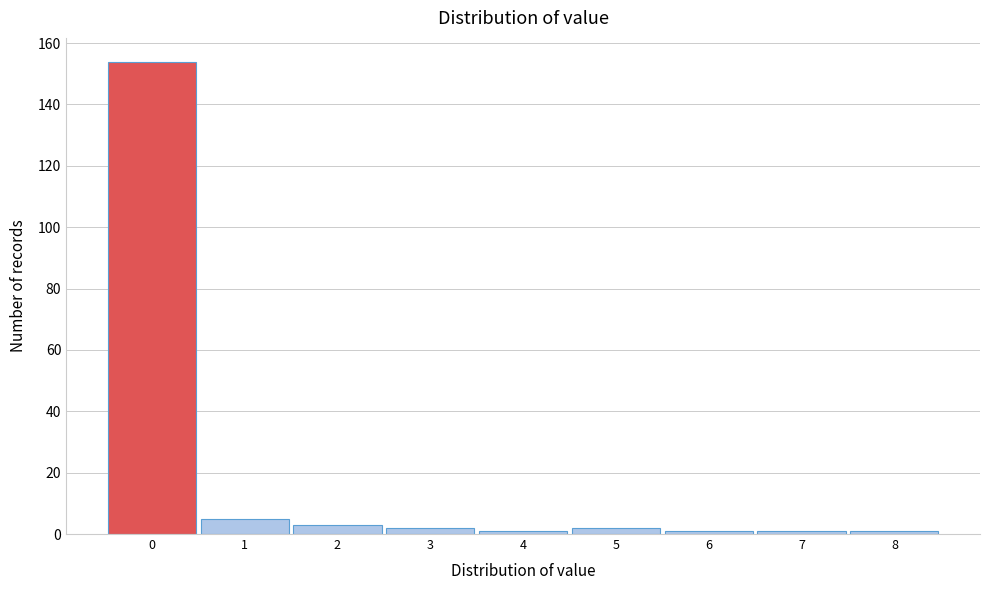

How tall is the bar that spans 4.5 to 5.5 on the x-axis? The values are not printed on the chart, so give them approximately, as read against the axis.

2